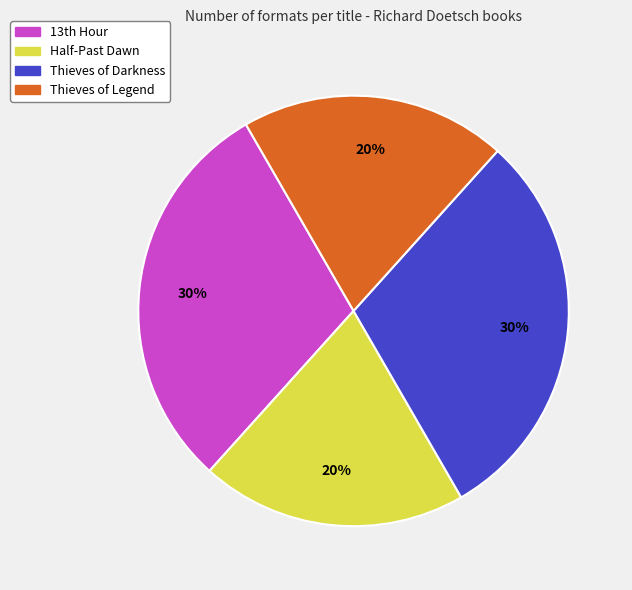

Is it true that Thieves of Darkness is 23% of the pie?

False